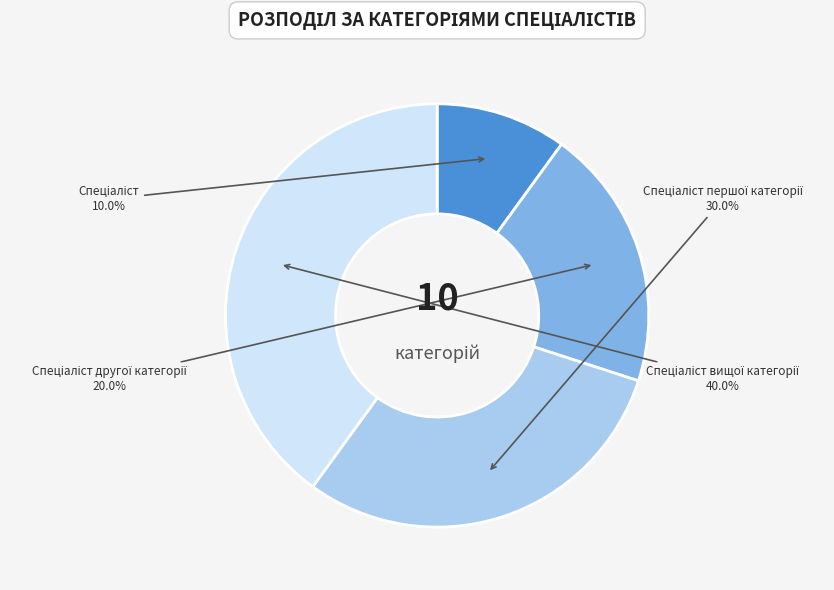

To the nearest percent, what is the average slice percentage?

25%